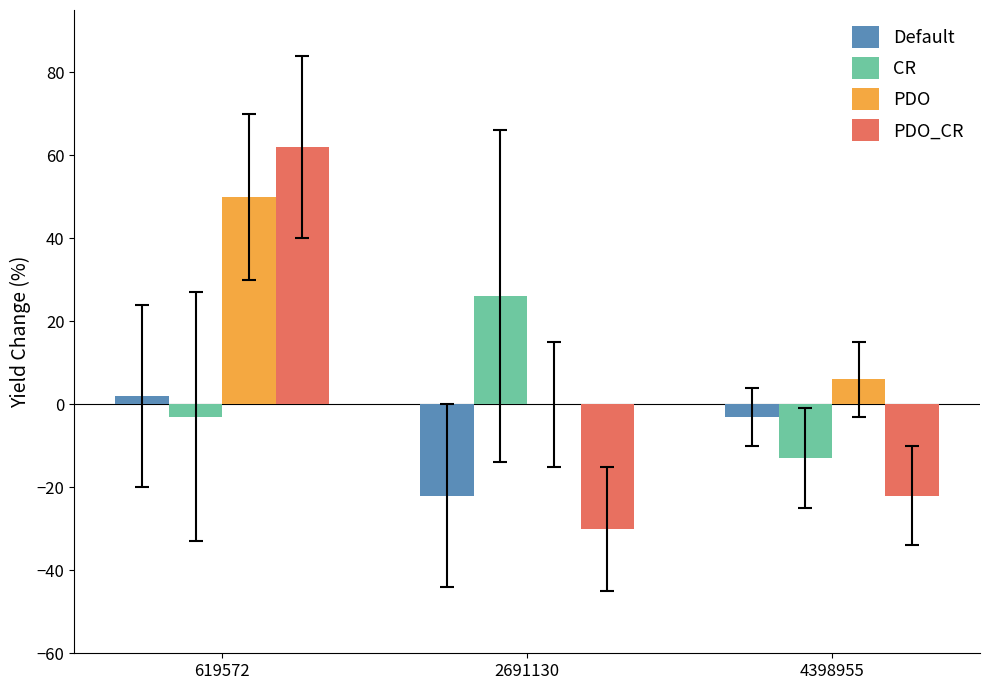

What is the sum of all PDO values?

56